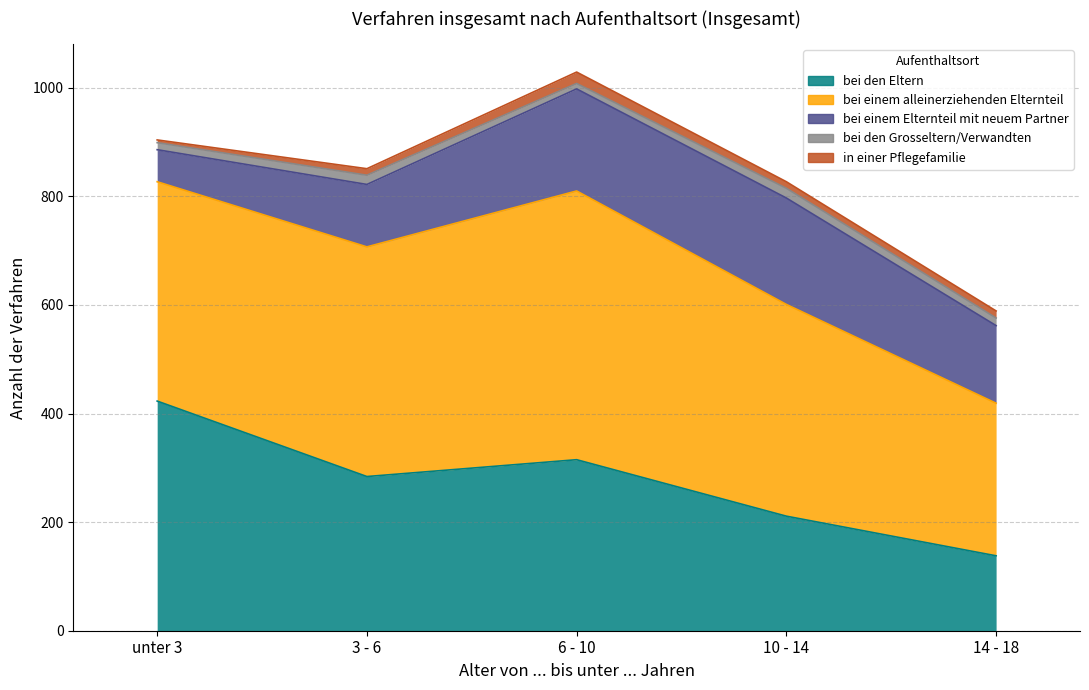

True or false: in einer Pflegefamilie and bei den Eltern cross at least once.

False